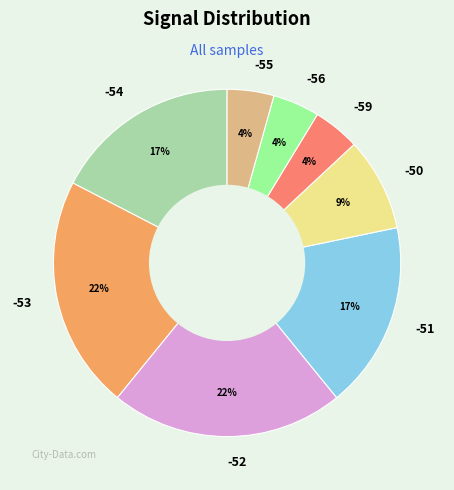

To the nearest percent, what is the combined percentage of -53 and -56?

26%